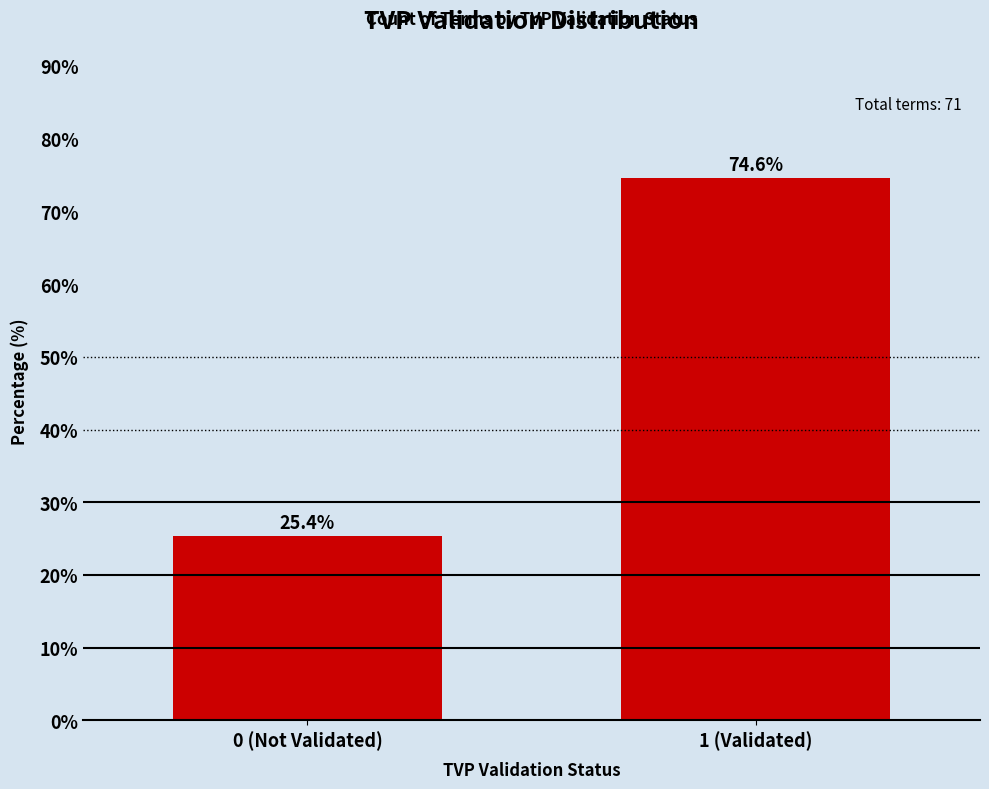

Reading left to right, what are all the values shown in this chart?

0 (Not Validated)=25.4	1 (Validated)=74.6